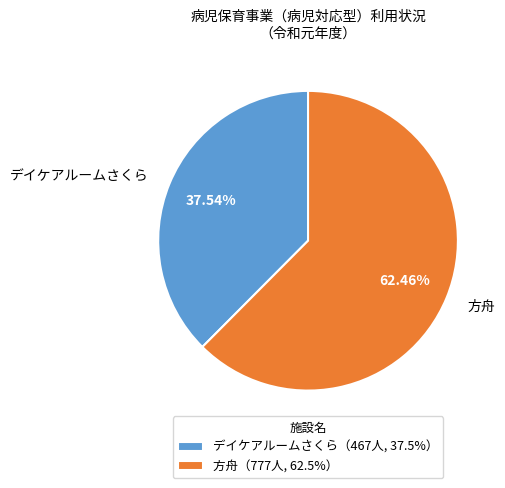

What percentage do 方舟 and デイケアルームさくら together represent?

100.0%